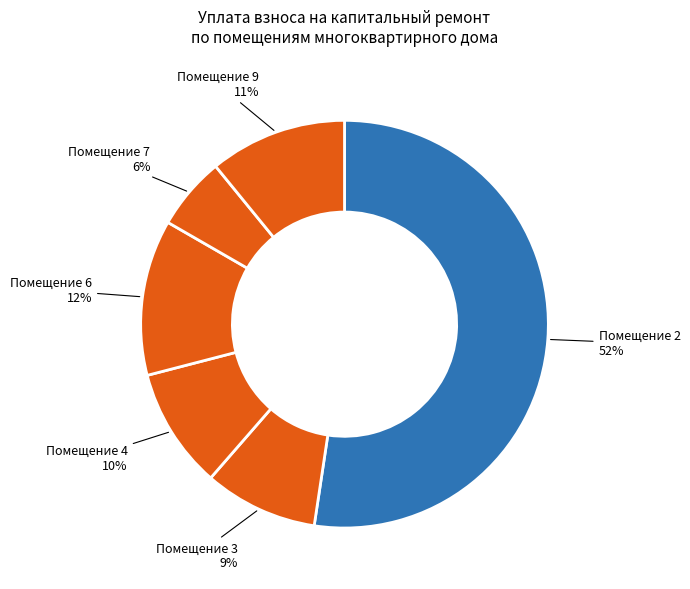

How many segments does this pie chart have?

6